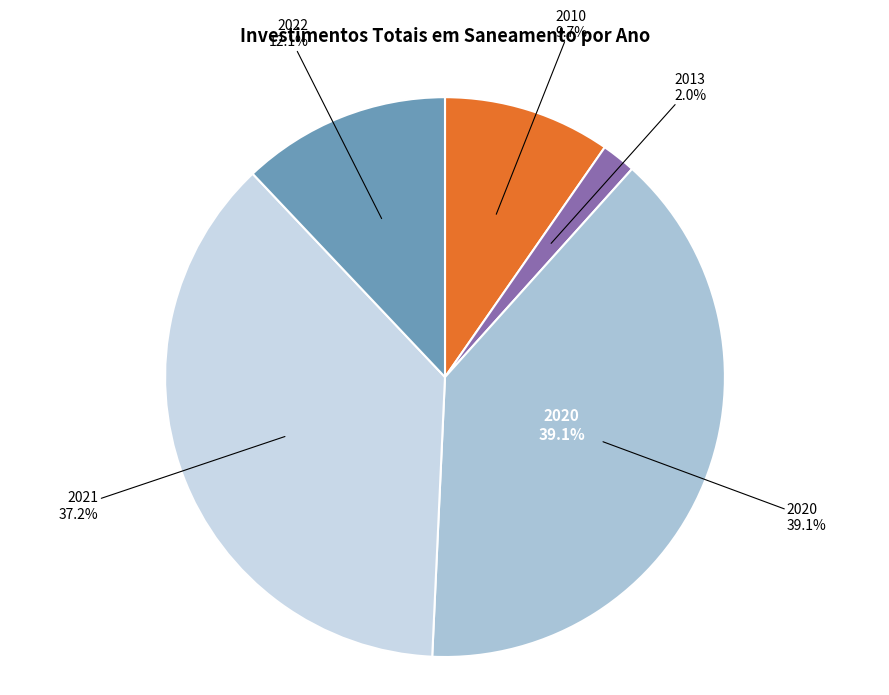

To the nearest percent, what is the difference between the 2020 and 2010 slice percentages?

29%